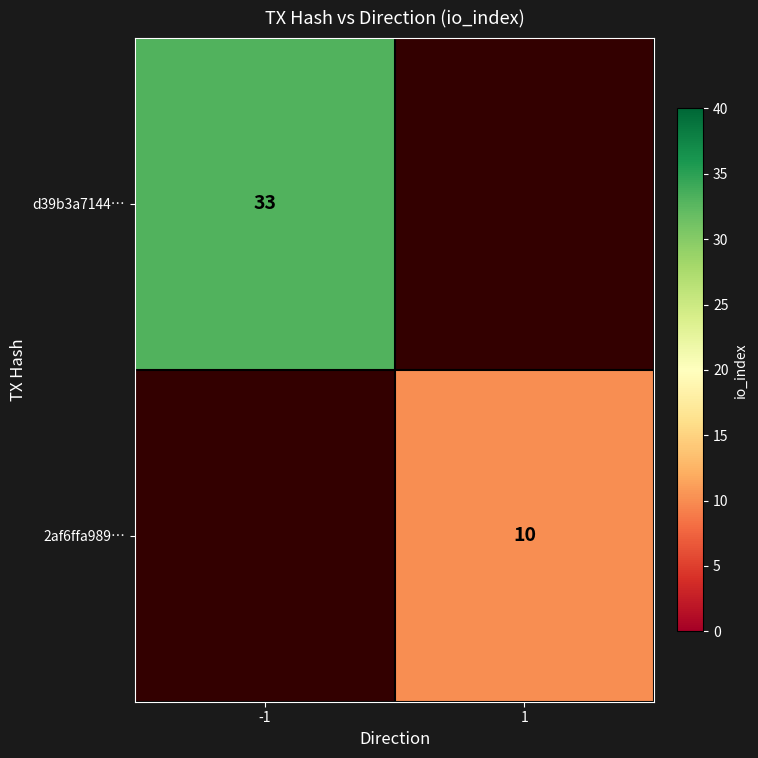

Is it true that 2af6ffa989… equals 3 at 1?

False